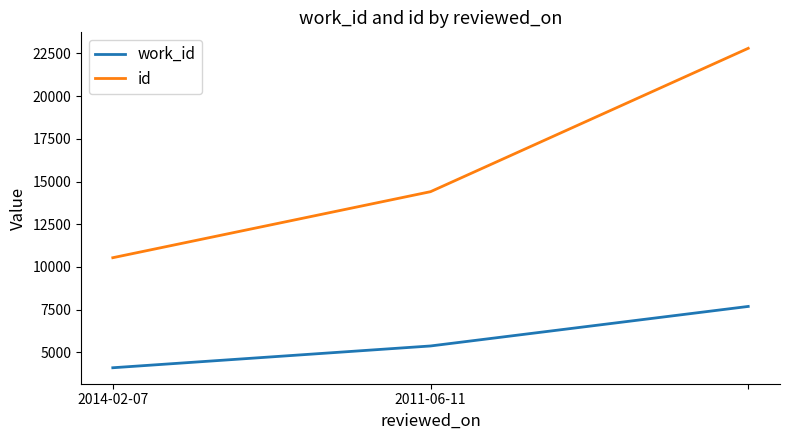

What is the smallest value displayed?

4090